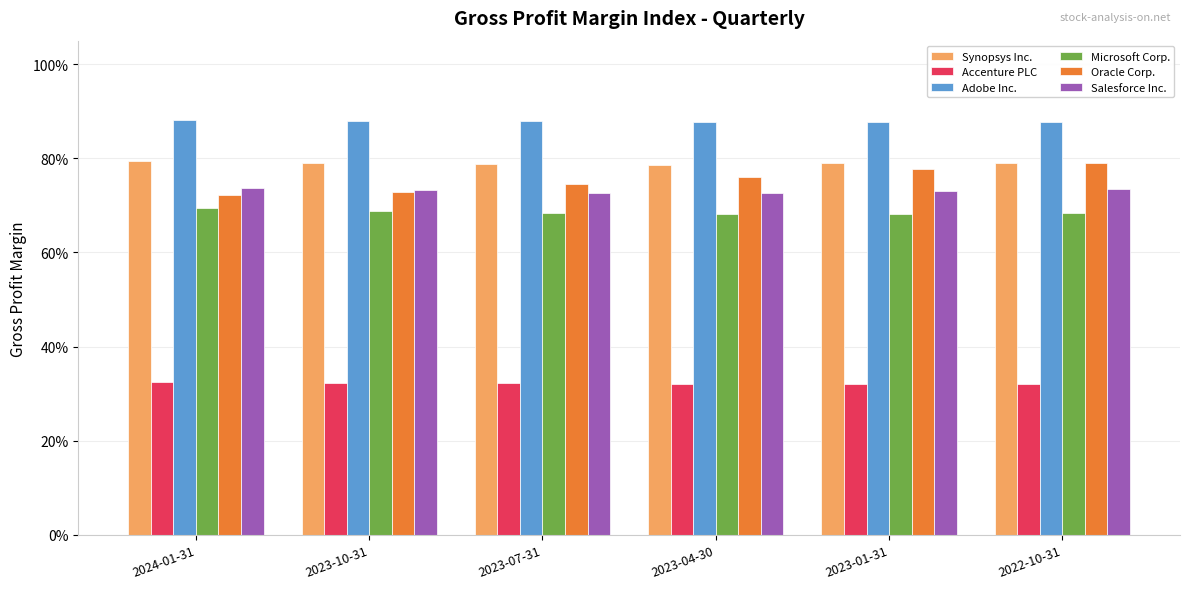

Which series changed the most between 2023-01-31 and 2022-10-31?

Oracle Corp.